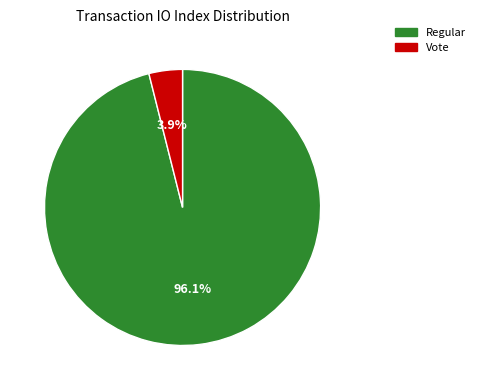

Is there any slice that represents more than half of the pie?

Yes